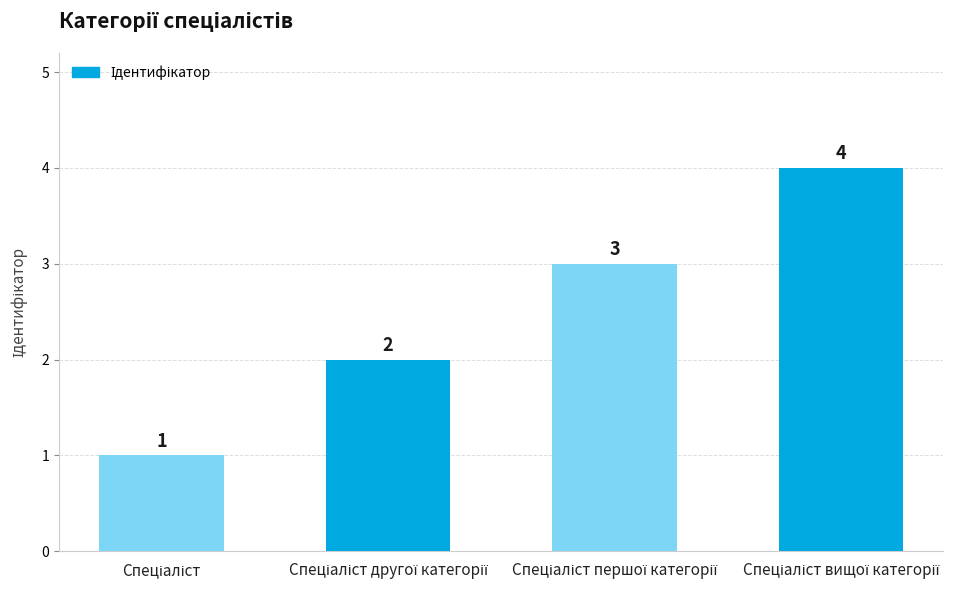

How many values are between 2 and 4?

3